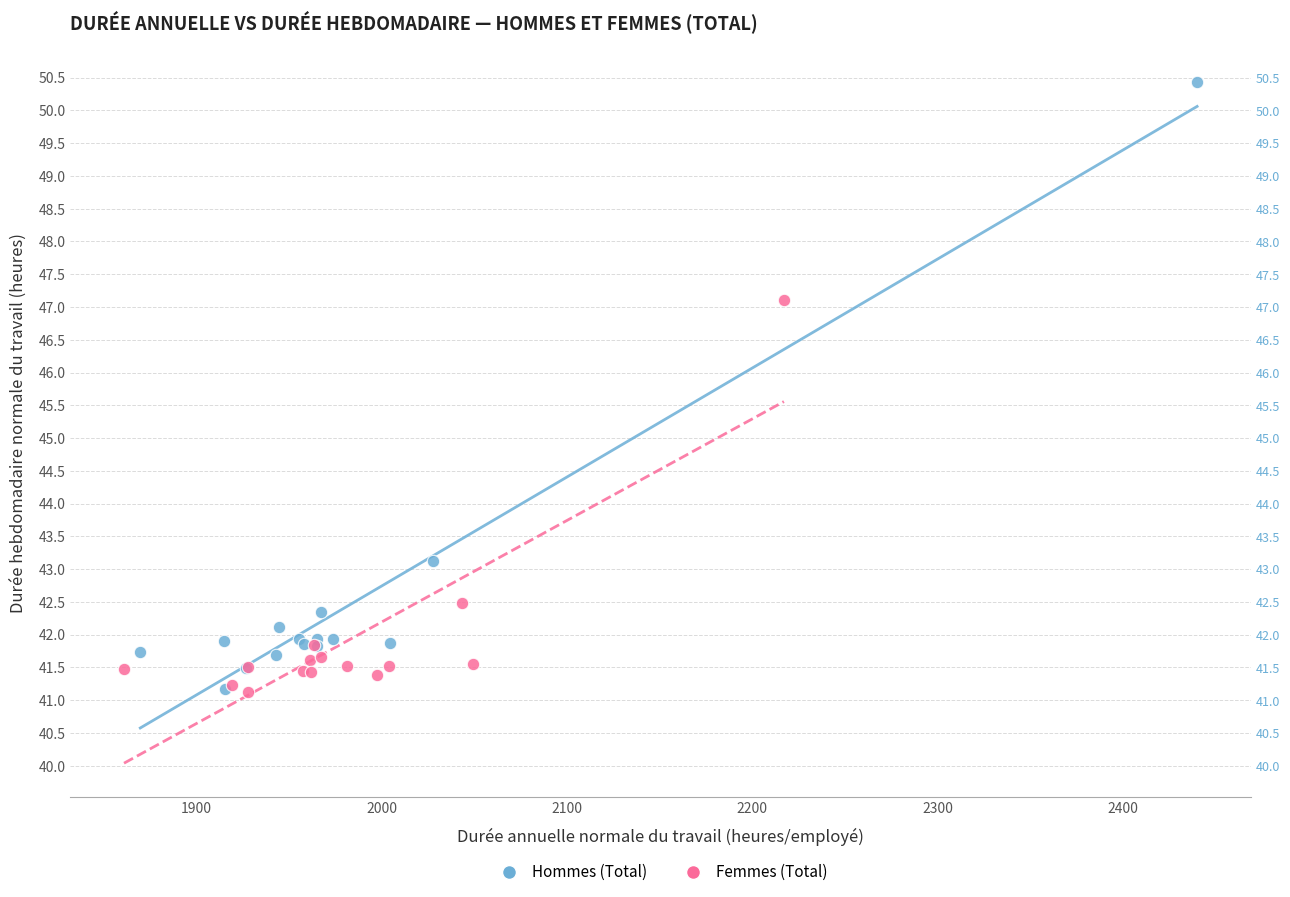

Which series reaches the maximum Y coordinate?

Hommes (Total)